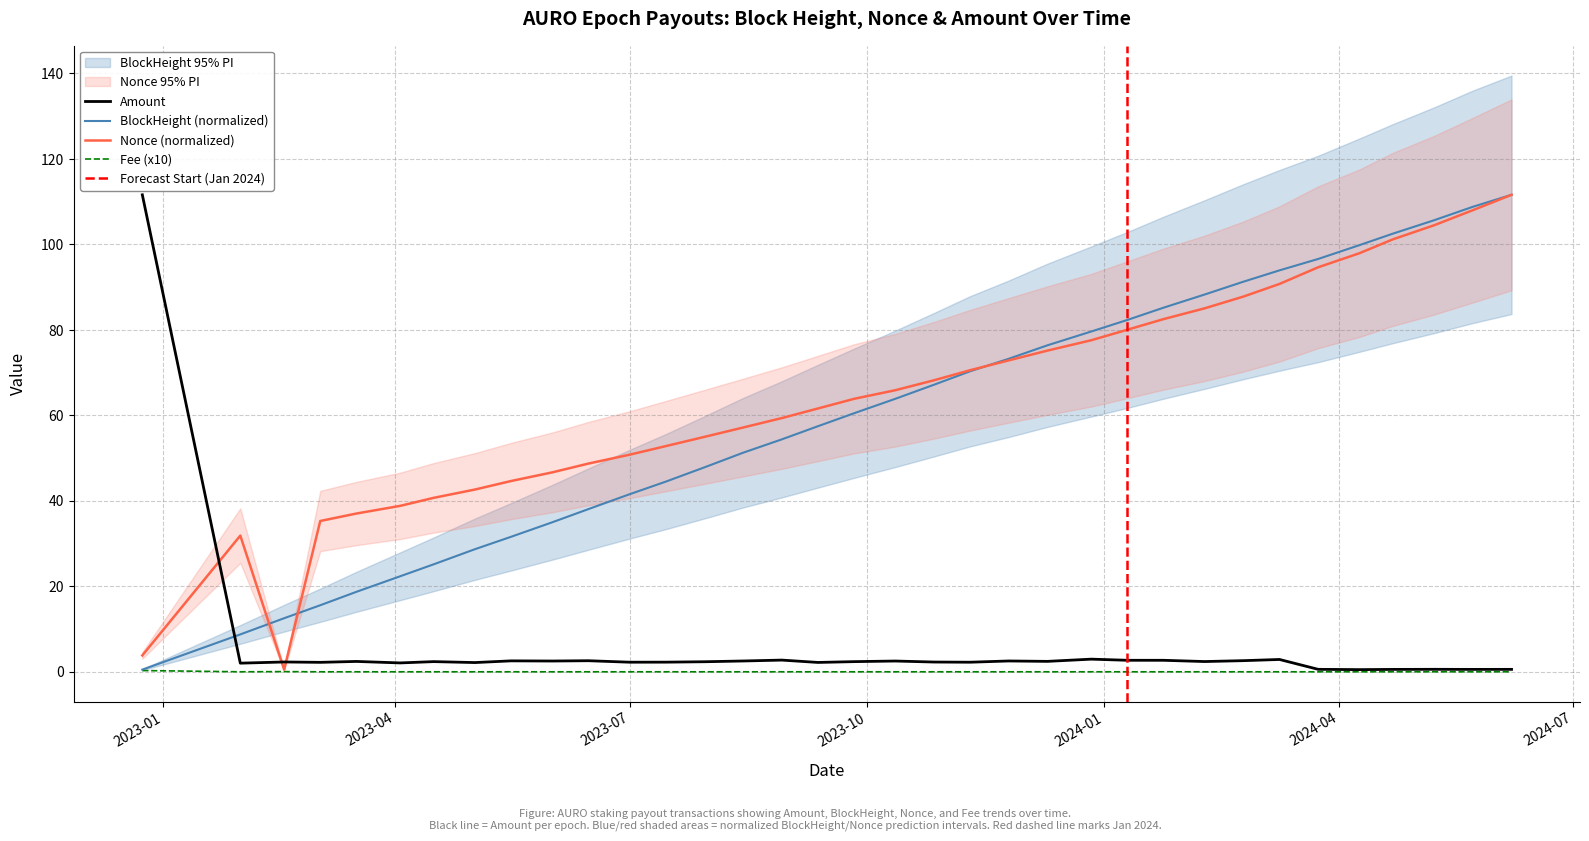

True or false: Amount and BlockHeight intersect in this chart.

True